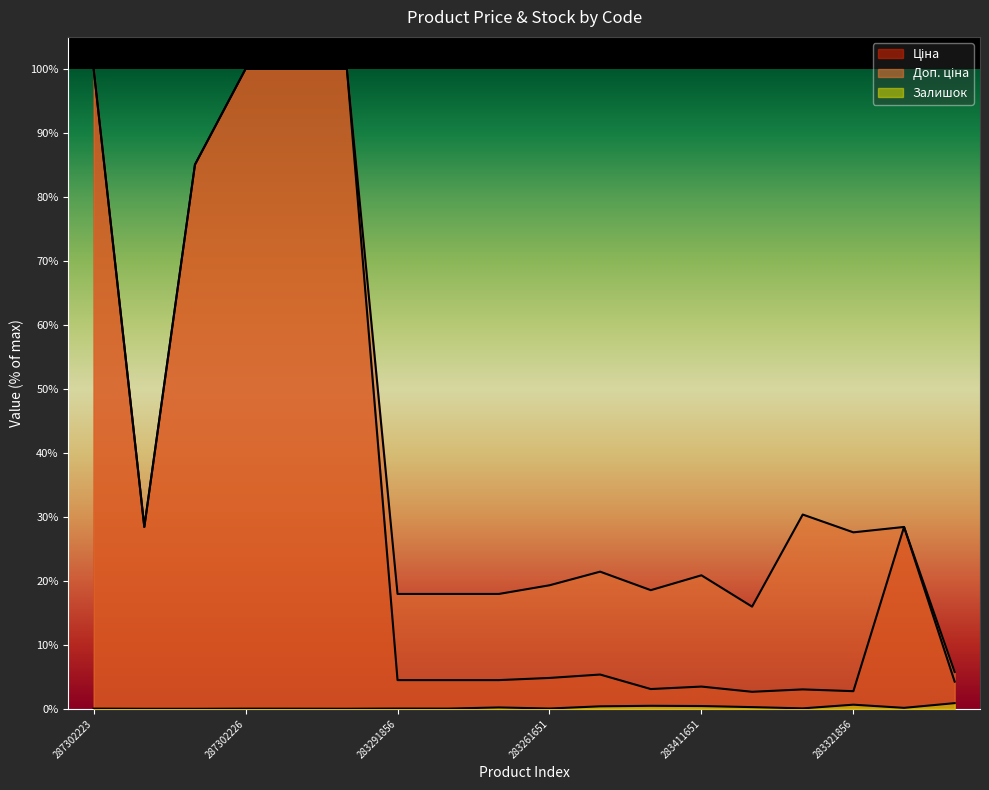

True or false: Ціна and Залишок cross at least once.

False